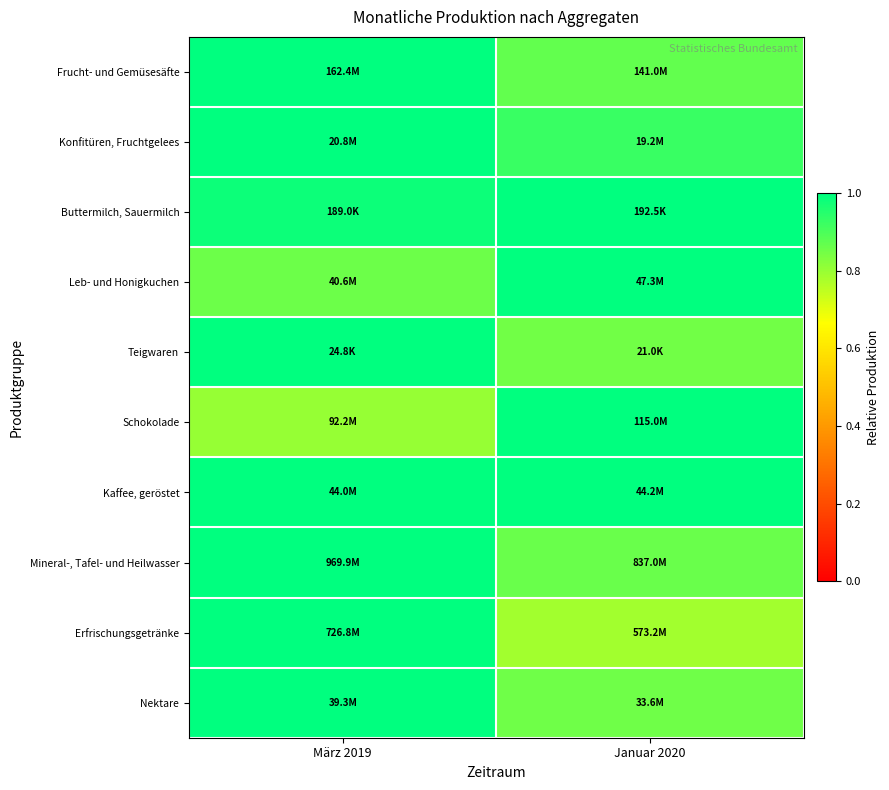

Reading left to right, what are all the values shown in this chart?

Frucht- und Gemüsesäfte: März 2019=1.0	Januar 2020=0.9
Konfitüren, Fruchtgelees: März 2019=1.0	Januar 2020=0.9
Buttermilch, Sauermilch: März 2019=1.0	Januar 2020=1.0
Leb- und Honigkuchen: März 2019=0.9	Januar 2020=1.0
Teigwaren: März 2019=1.0	Januar 2020=0.8
Schokolade: März 2019=0.8	Januar 2020=1.0
Kaffee, geröstet: März 2019=1.0	Januar 2020=1.0
Mineral-, Tafel- und Heilwasser: März 2019=1.0	Januar 2020=0.9
Erfrischungsgetränke: März 2019=1.0	Januar 2020=0.8
Nektare: März 2019=1.0	Januar 2020=0.9